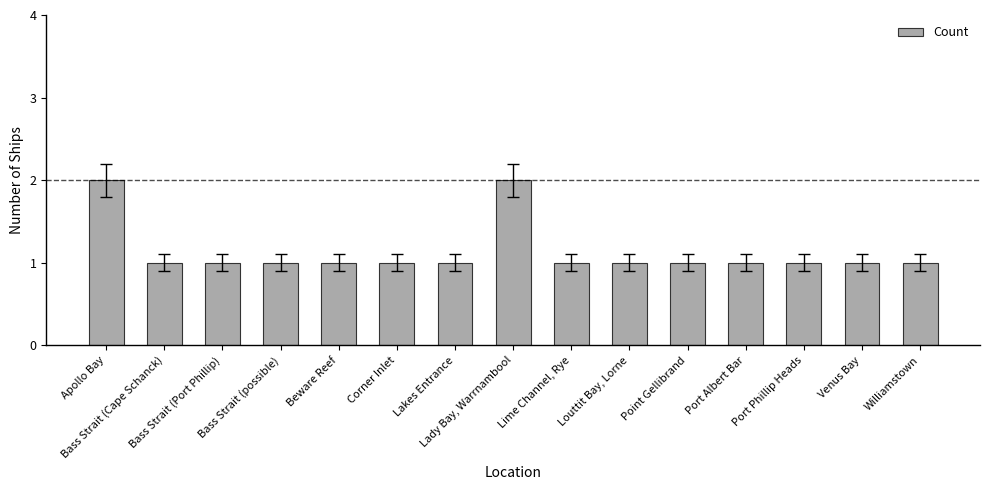

How many values are between 1 and 2?

15